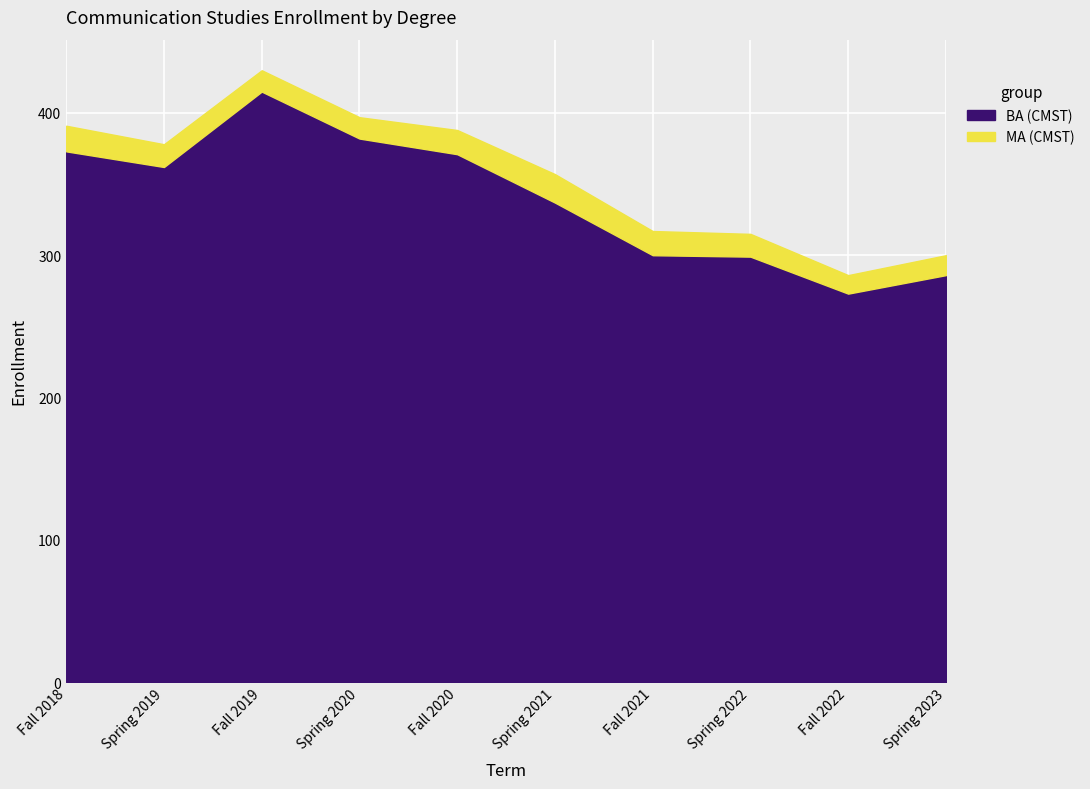

How many values in the BA (CMST) series are below 362?

5